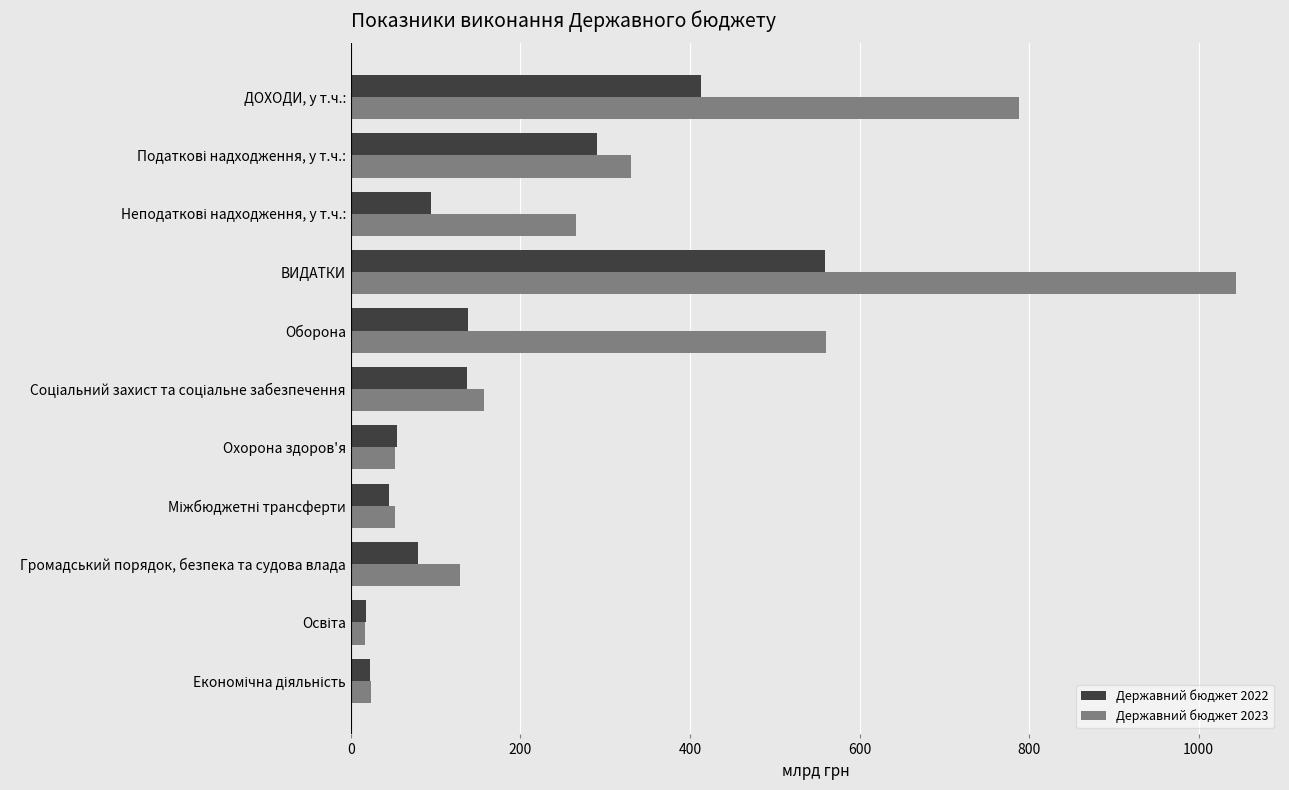

True or false: Державний бюджет 2022 has a value of 655.0 at ДОХОДИ, у т.ч.:.

False